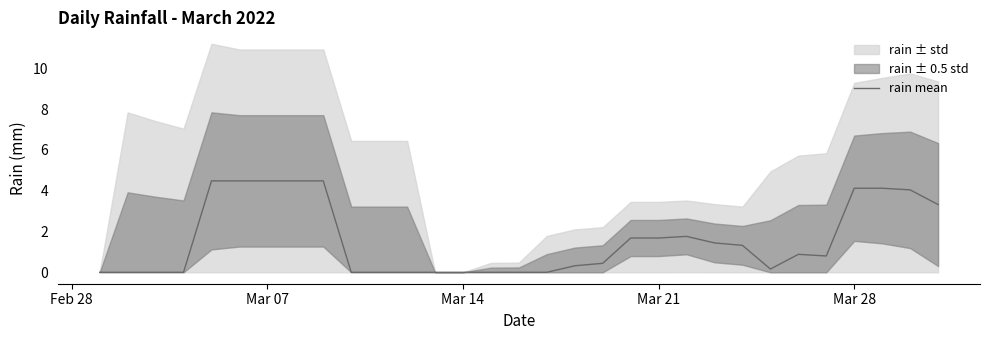

Count the number of values greater than 0.

19